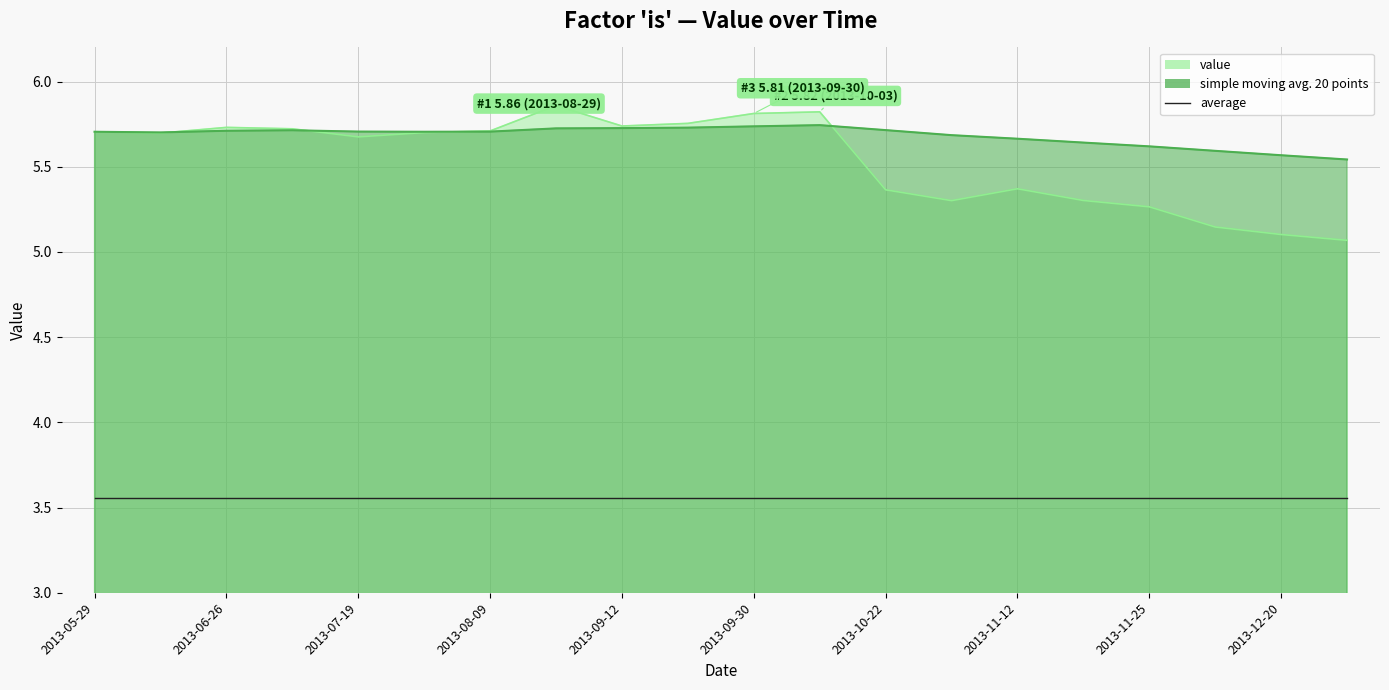

What value does the value series have at 2013-08-29?

5.9